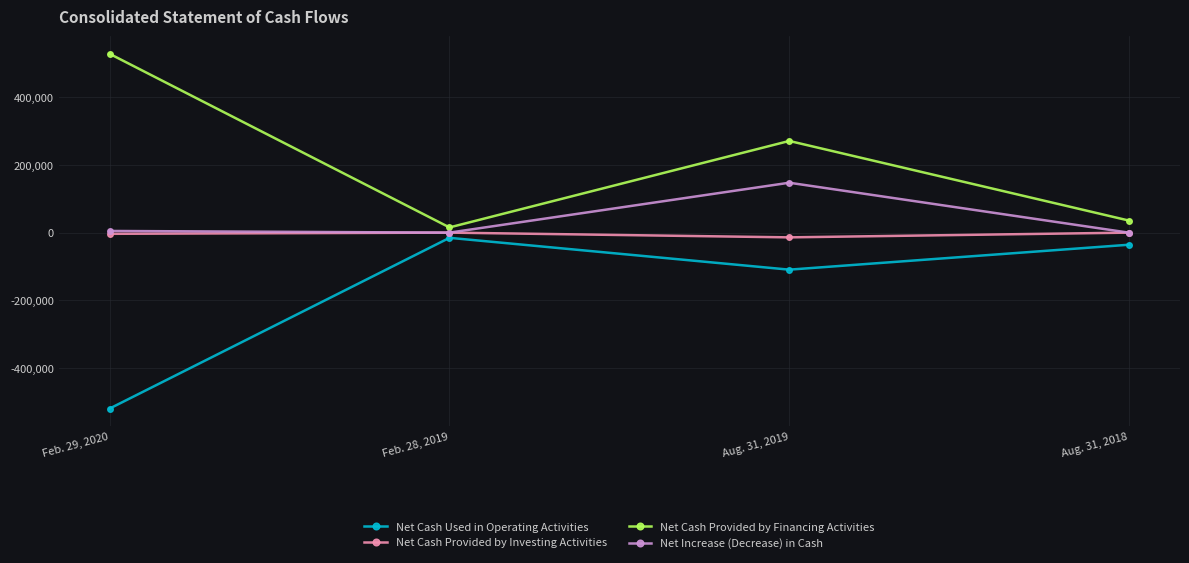

What is the spread (max minus min) of values at Aug. 31, 2019?

380246